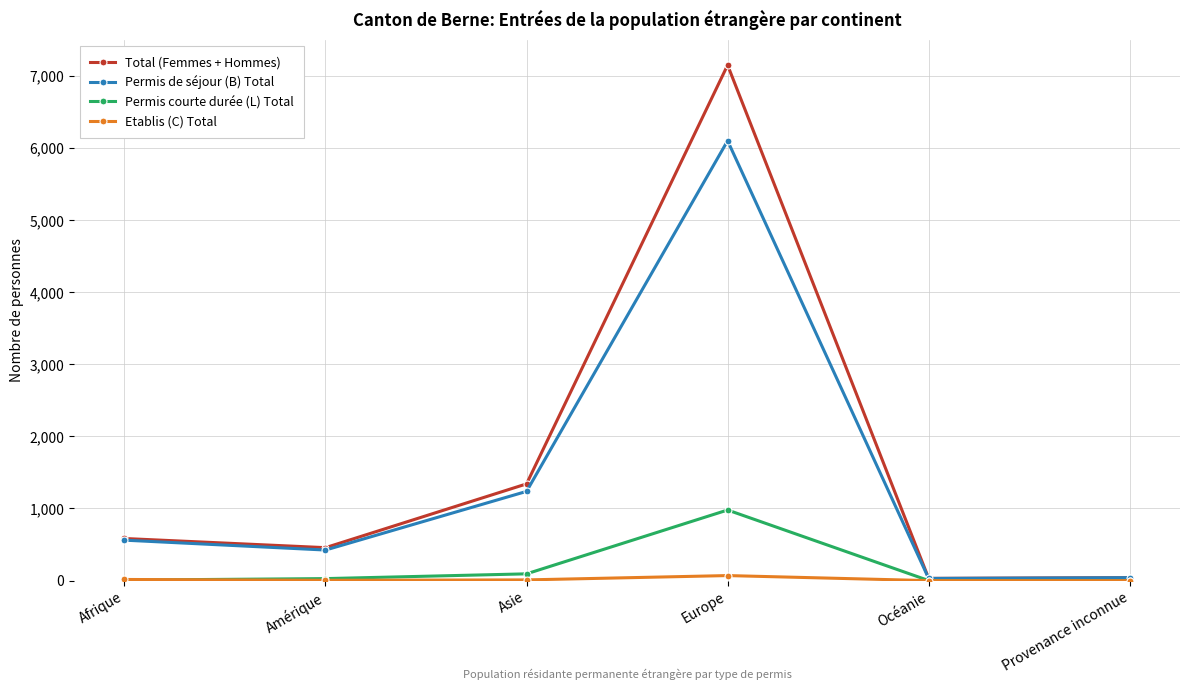

What is the total value across all series at Afrique?

1168